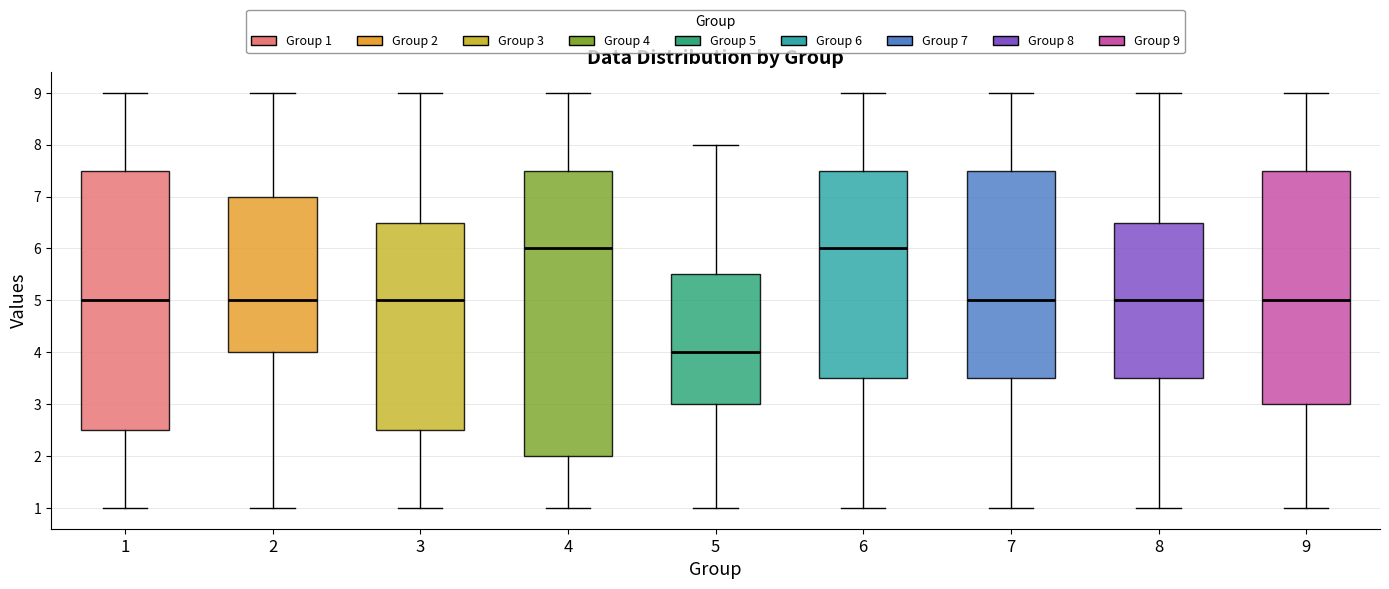

Which box has the lowest median line?

5